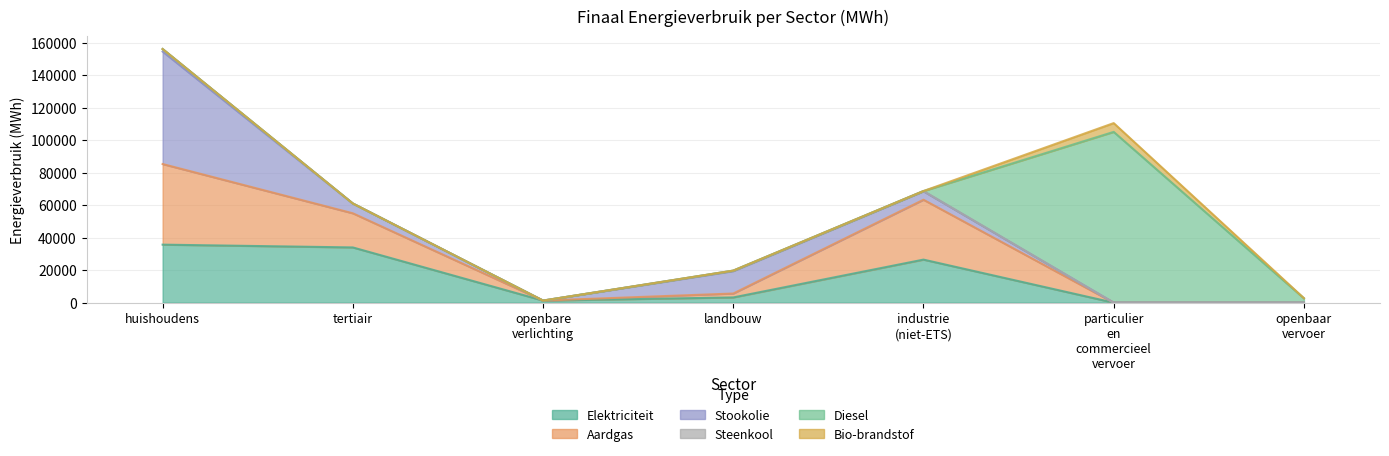

What is the sum of the Stookolie values at tertiair and particulier en commercieel vervoer?

6029.6